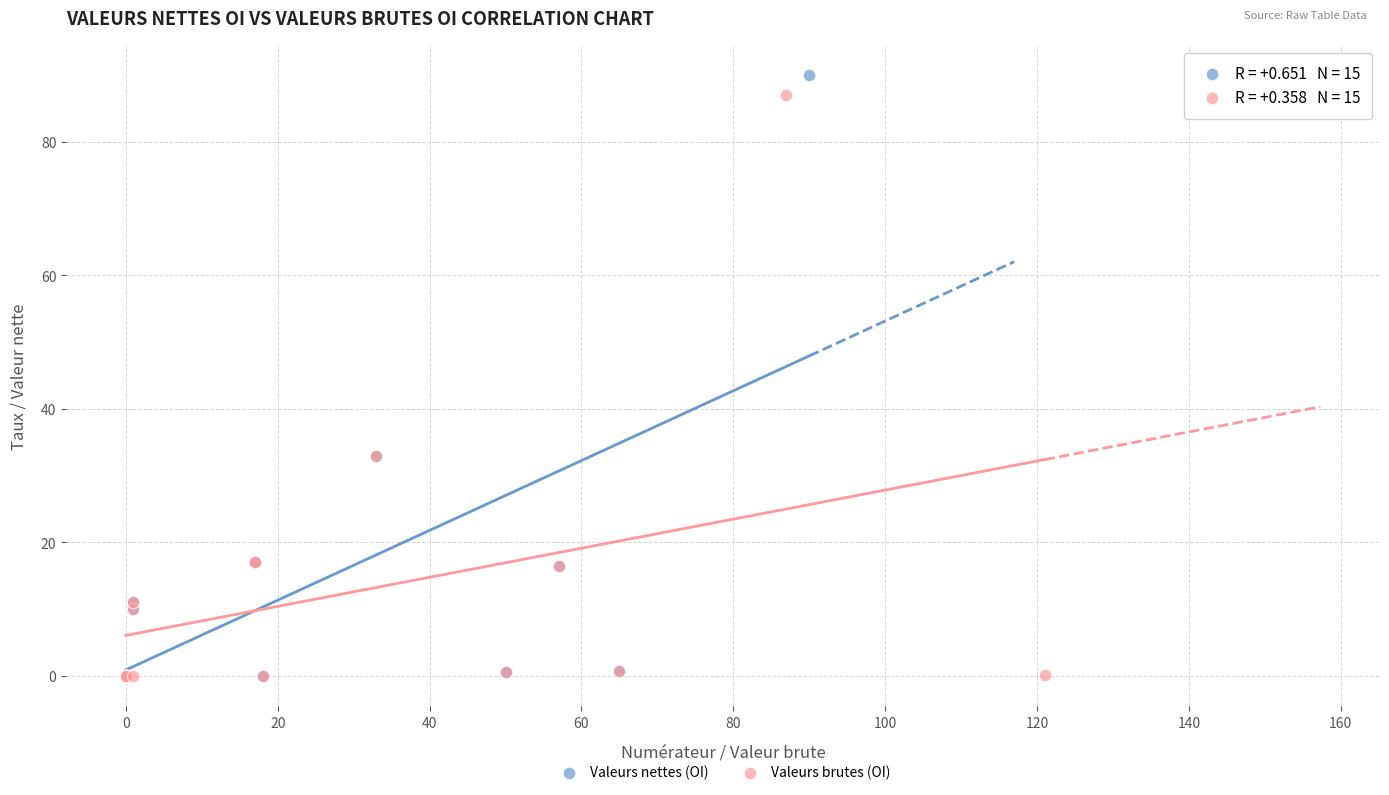

Which series has the largest Y range (max minus min)?

Valeurs nettes (OI)